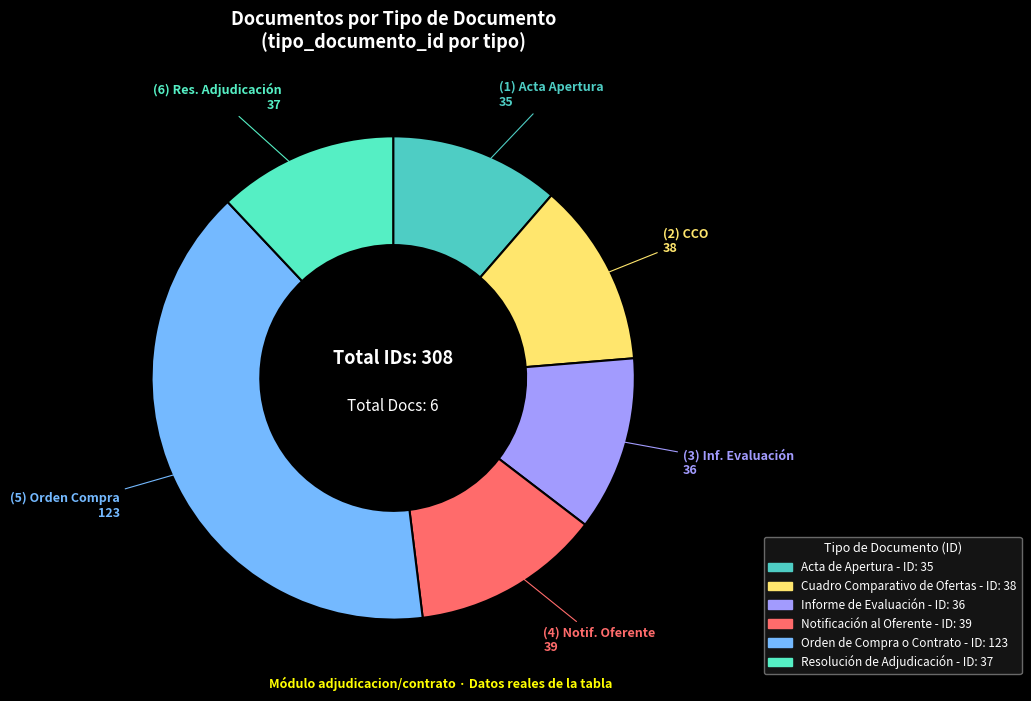

To the nearest percent, what is the difference between the Notificación al Oferente and Resolución de Adjudicación slice percentages?

1%